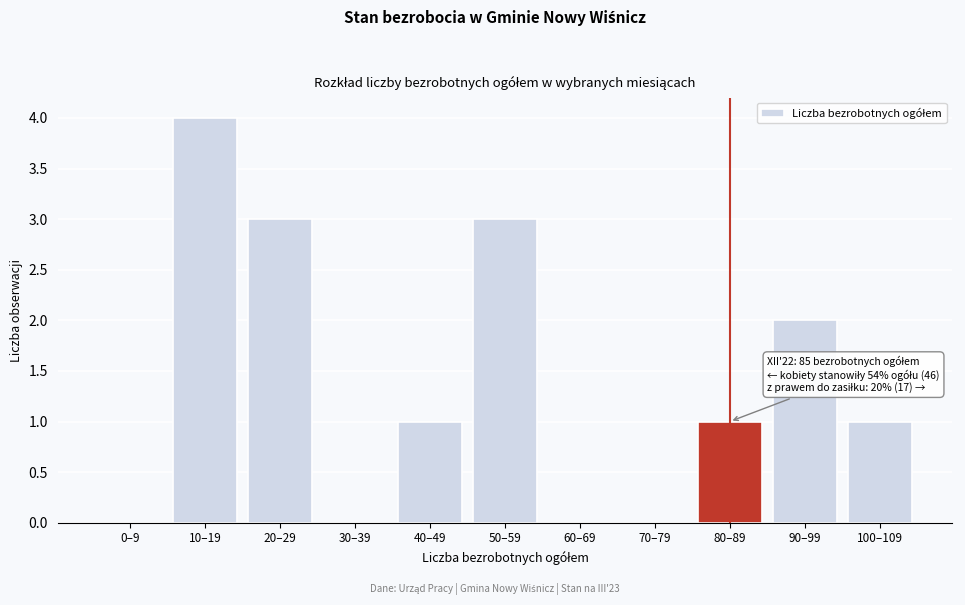

Reading right to left, transcribe all the data shown in this chart.

100–109=1	90–99=2	80–89=1	70–79=0	60–69=0	50–59=3	40–49=1	30–39=0	20–29=3	10–19=4	0–9=0